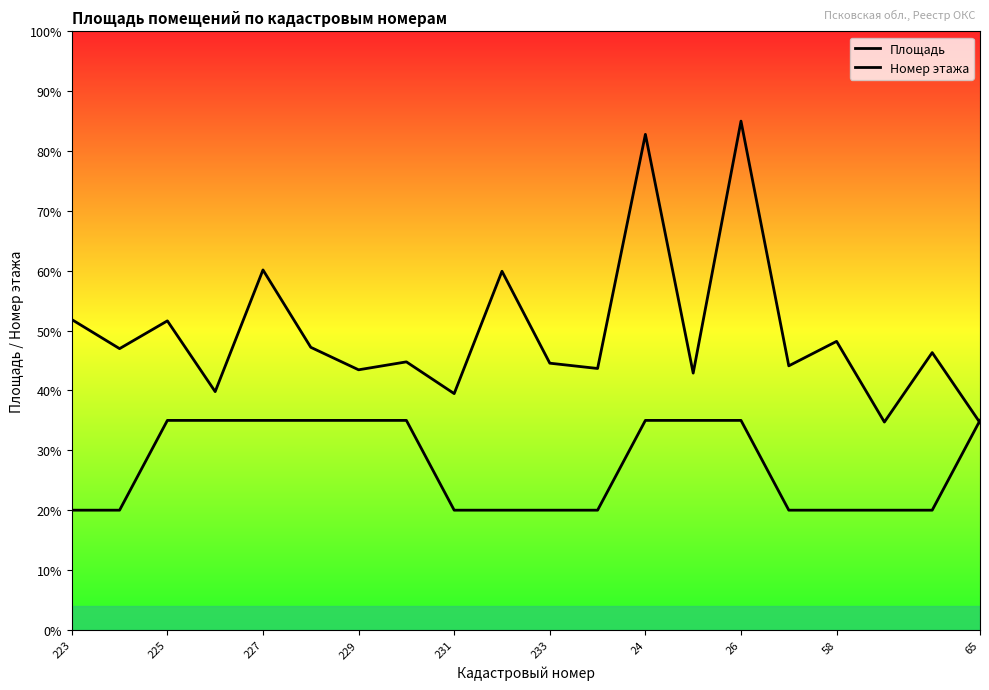

The Номер этажа series shows 30.5 at 65. True or false?

False